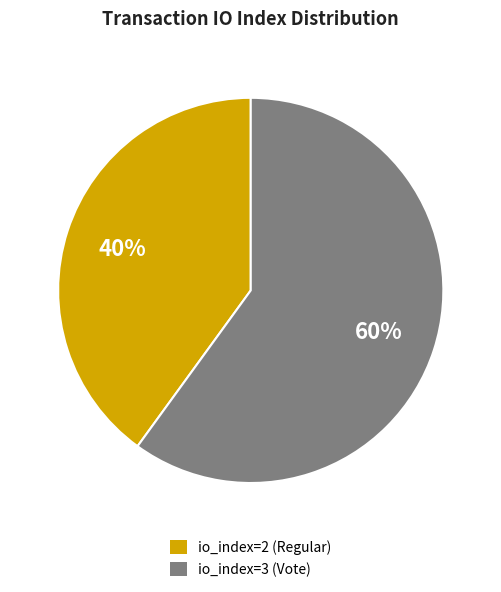

Combined, do io_index=2 (Regular) and io_index=3 (Vote) account for over 50%?

Yes